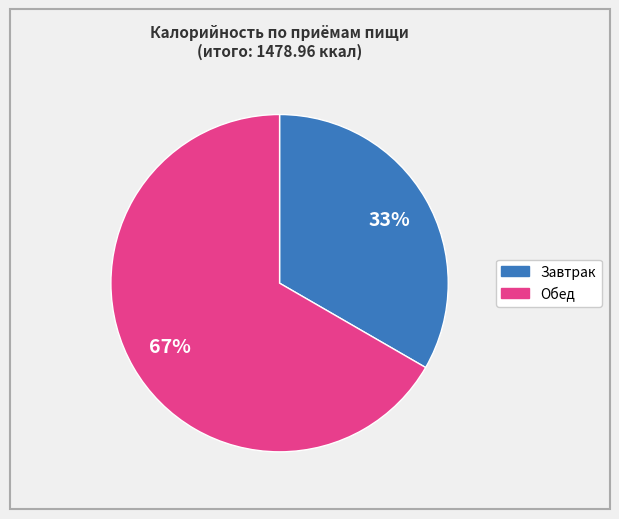

Is there any slice that represents more than half of the pie?

Yes